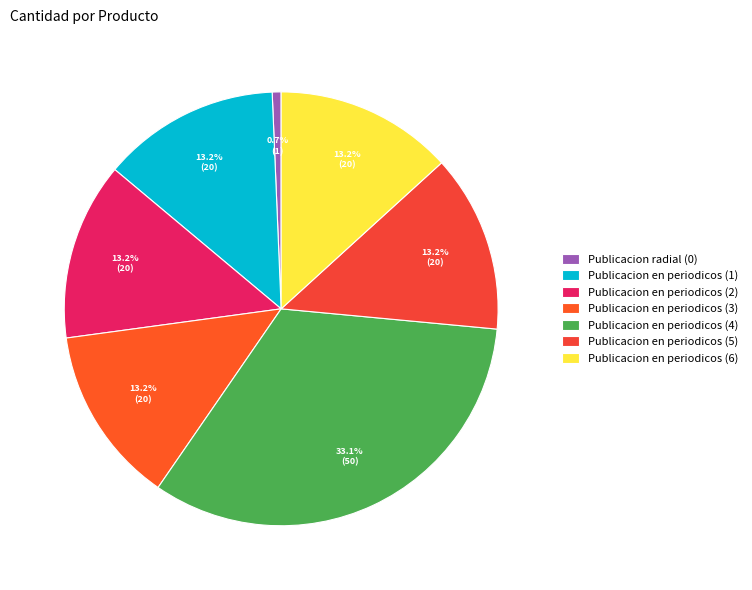

Do Publicacion en periodicos (1) and Publicacion en periodicos (4) together represent more than half of the pie?

No